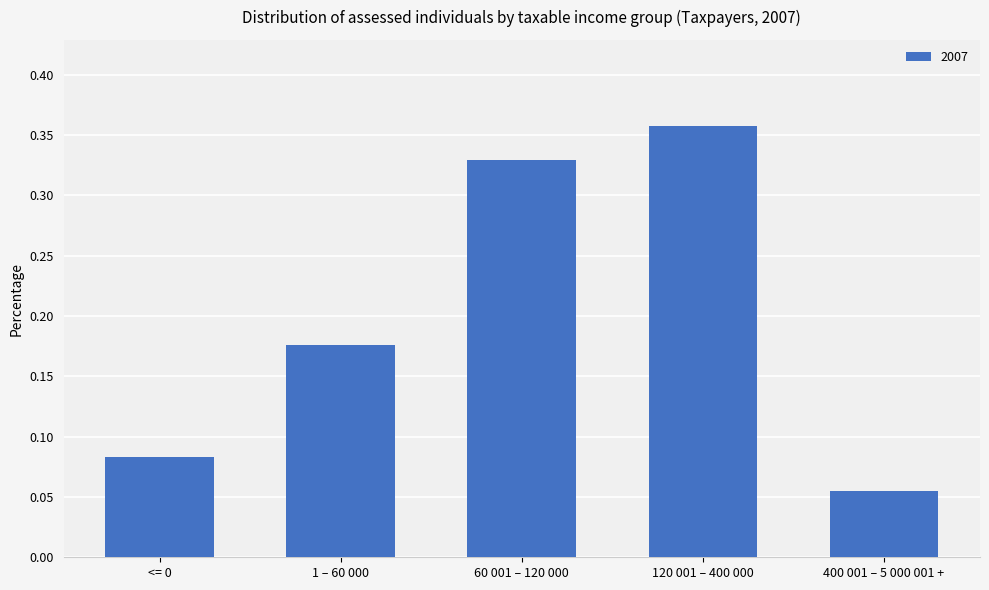

Which has a higher value, 400 001 – 5 000 001 + or 60 001 – 120 000?

60 001 – 120 000